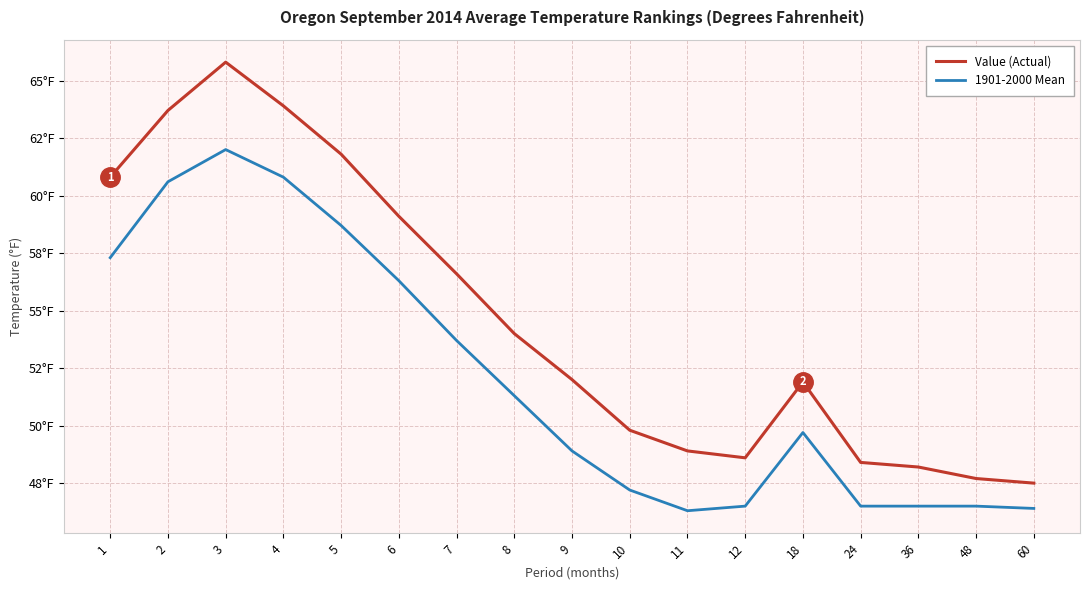

Reading right to left, list all the values displayed in this chart.

Value (Actual): 60=47.5	48=47.7	36=48.2	24=48.4	18=51.9	12=48.6	11=48.9	10=49.8	9=52.0	8=54.0	7=56.6	6=59.1	5=61.8	4=63.9	3=65.8	2=63.7	1=60.8
1901-2000 Mean: 60=46.4	48=46.5	36=46.5	24=46.5	18=49.7	12=46.5	11=46.3	10=47.2	9=48.9	8=51.3	7=53.7	6=56.3	5=58.7	4=60.8	3=62.0	2=60.6	1=57.3